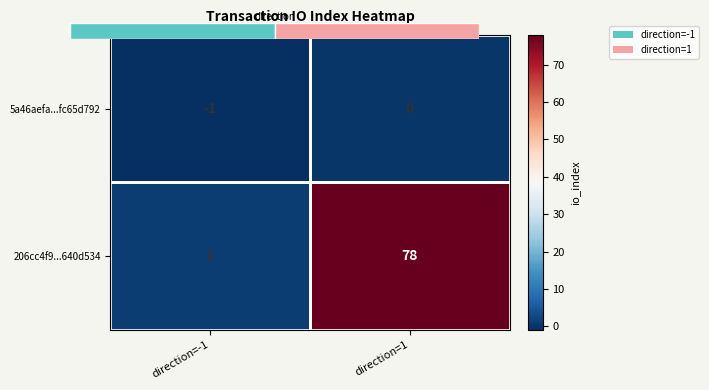

At which label is 5a46aefa...fc65d792 closest to 0?

direction=1